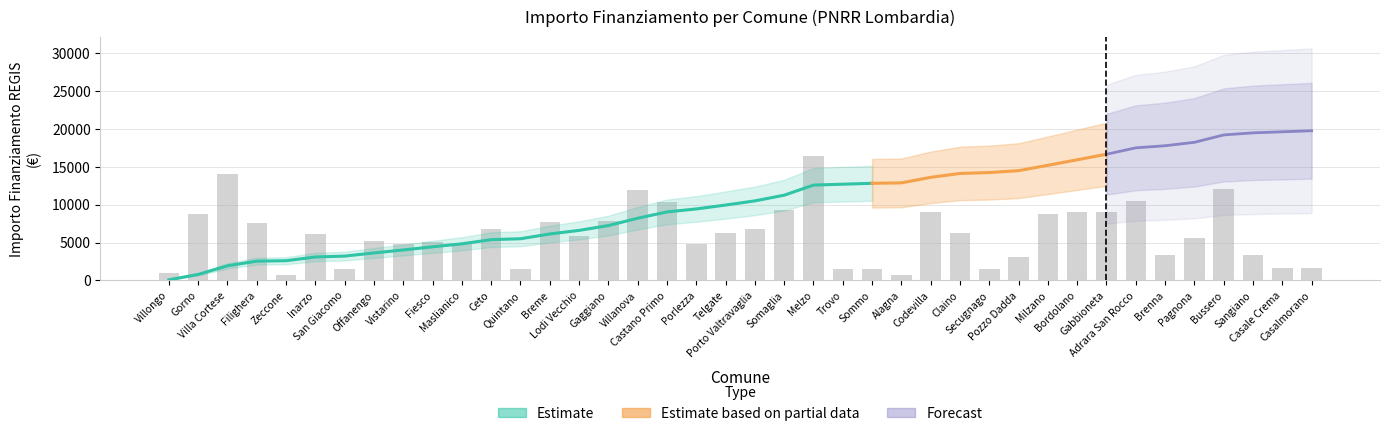

Between Zeccone and Pozzo Dadda, which is larger?

Pozzo Dadda